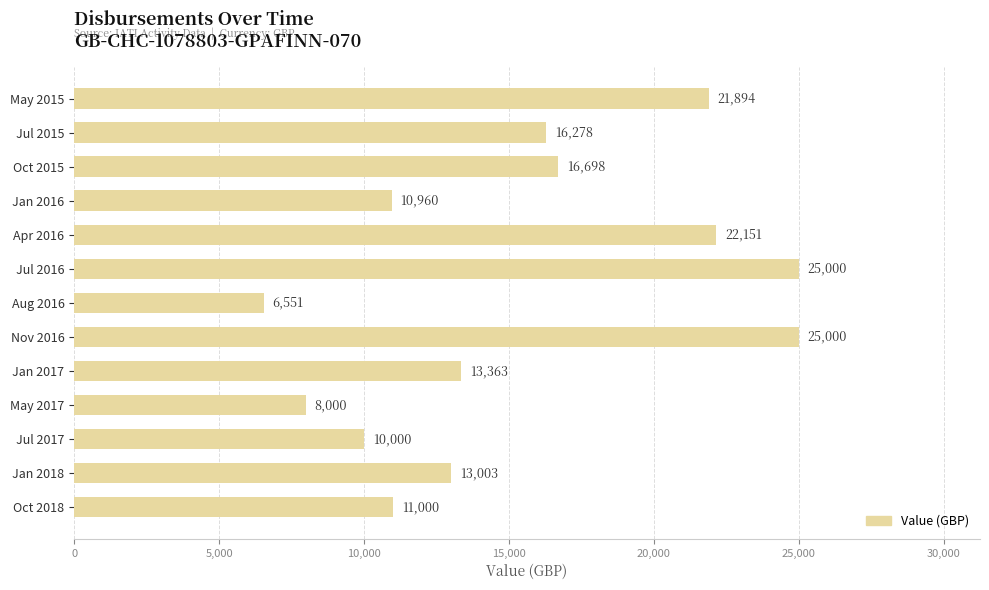

How many categories are shown in the chart?

13